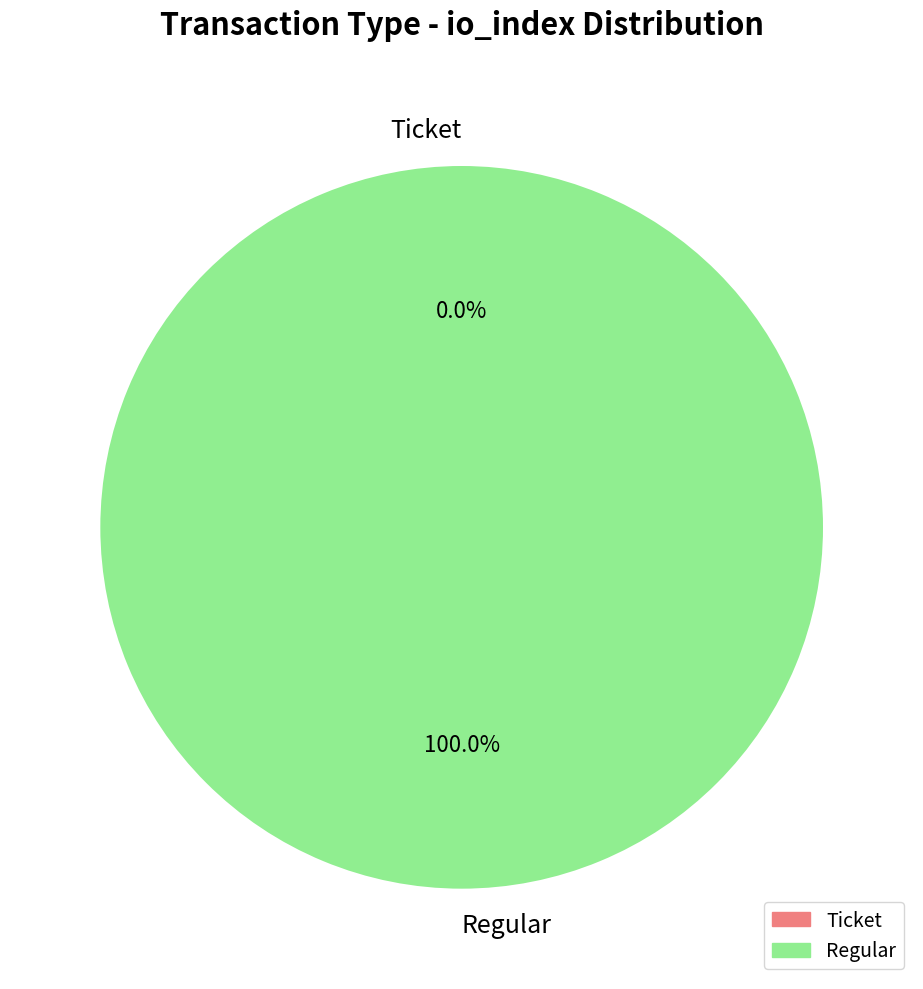

What is the smallest slice in the pie chart?

Ticket